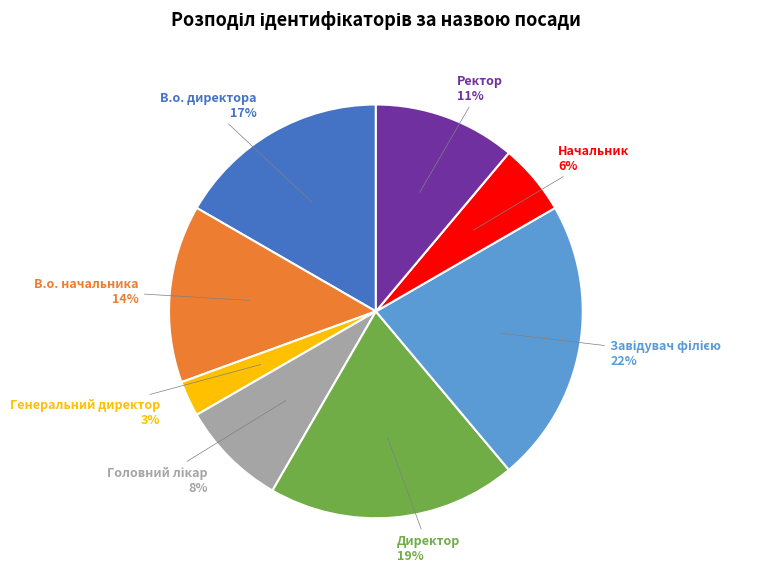

How many segments does this pie chart have?

8